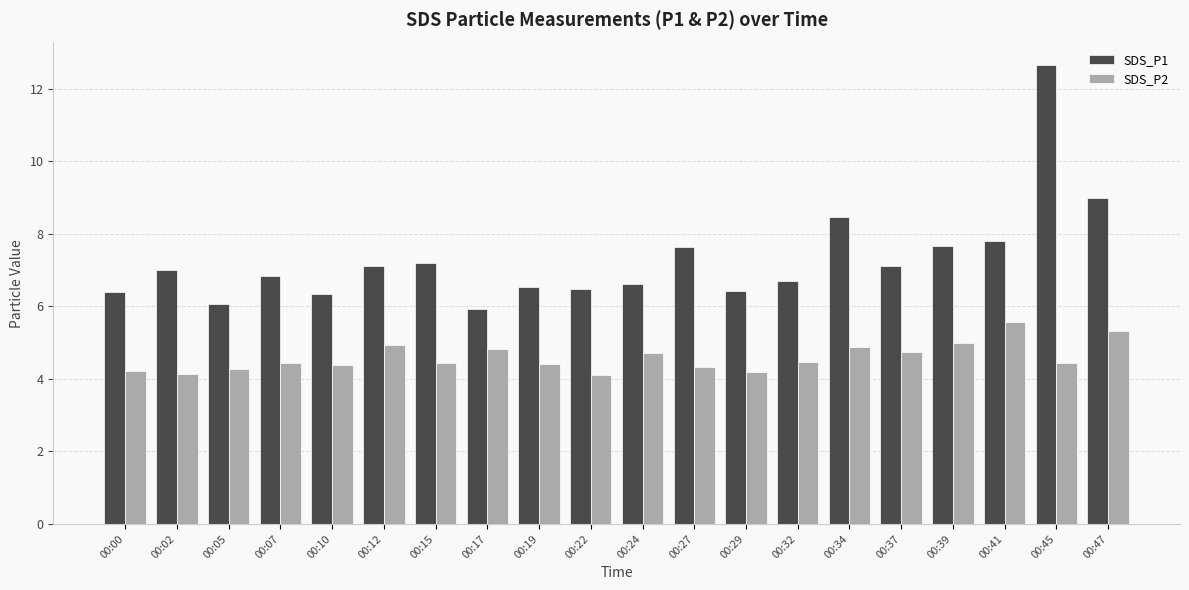

Which category has the lowest value in the SDS_P1 series?

00:17